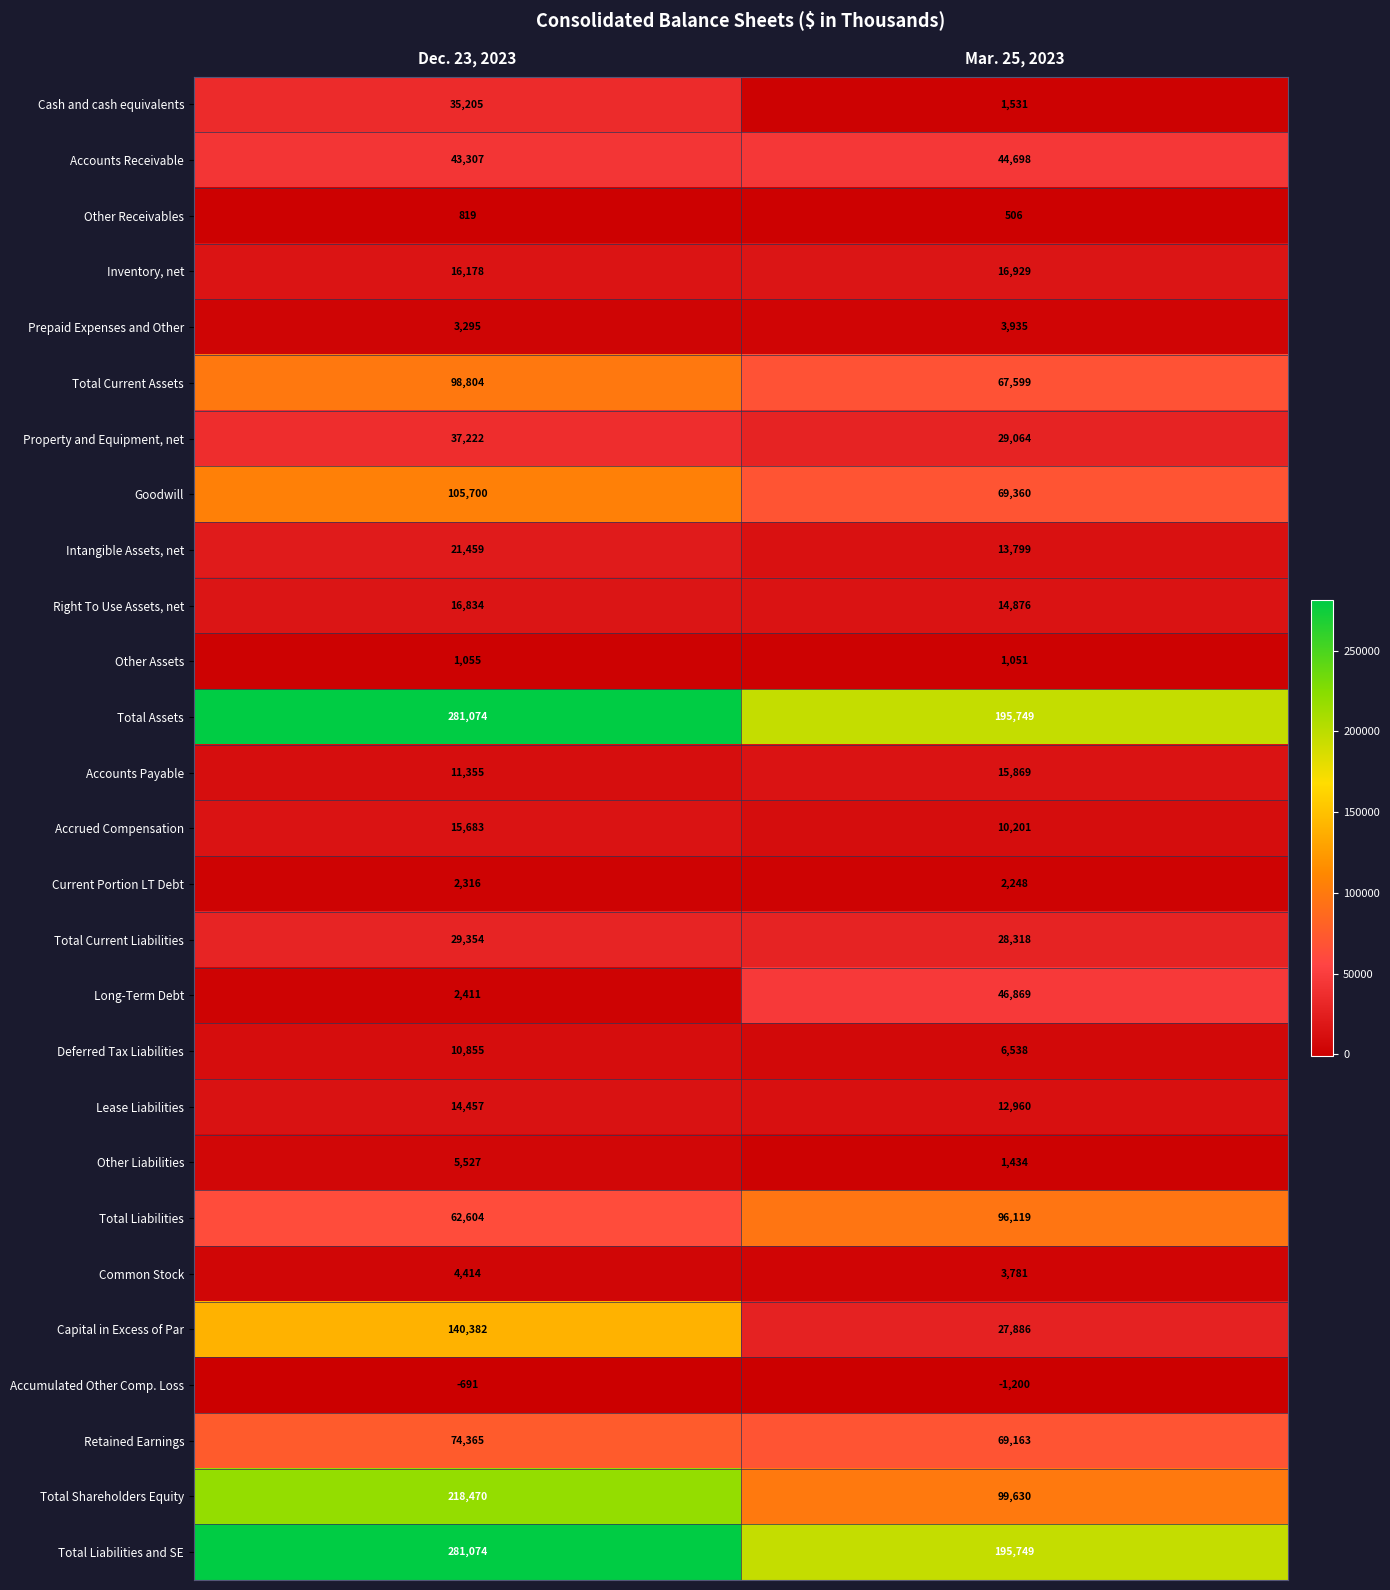

What is the greatest value displayed?

281074